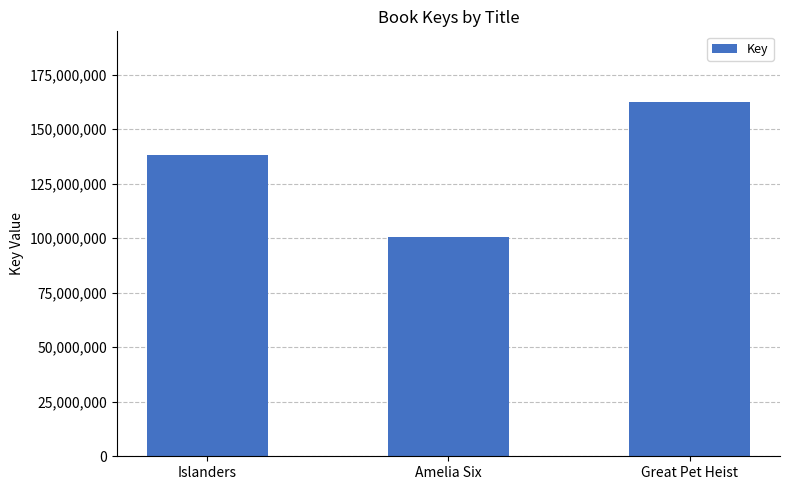

Where is the data nearest to the value 131334468?

Islanders